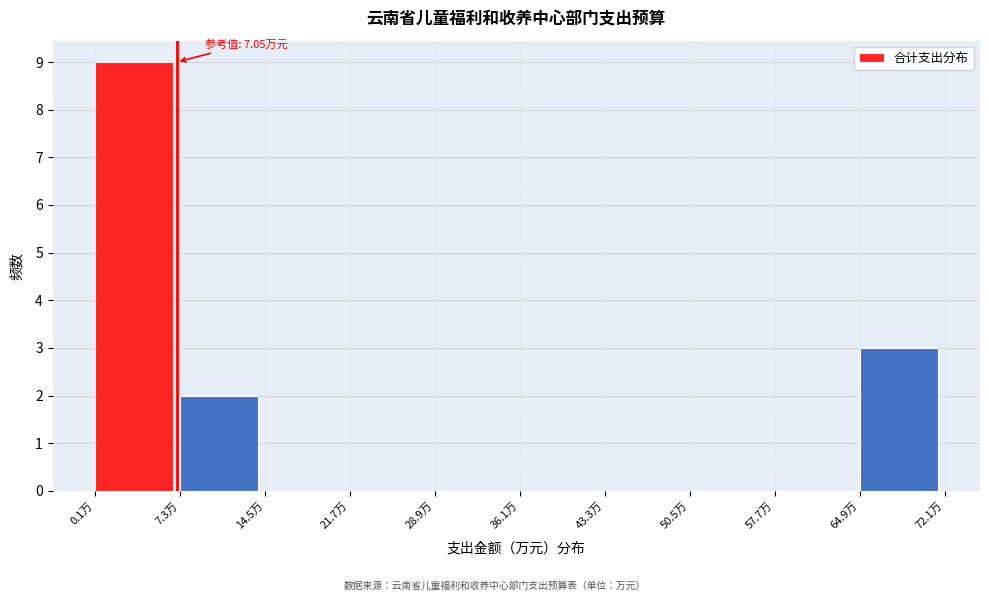

Which range on the x-axis has the tallest bar?

0 to 7